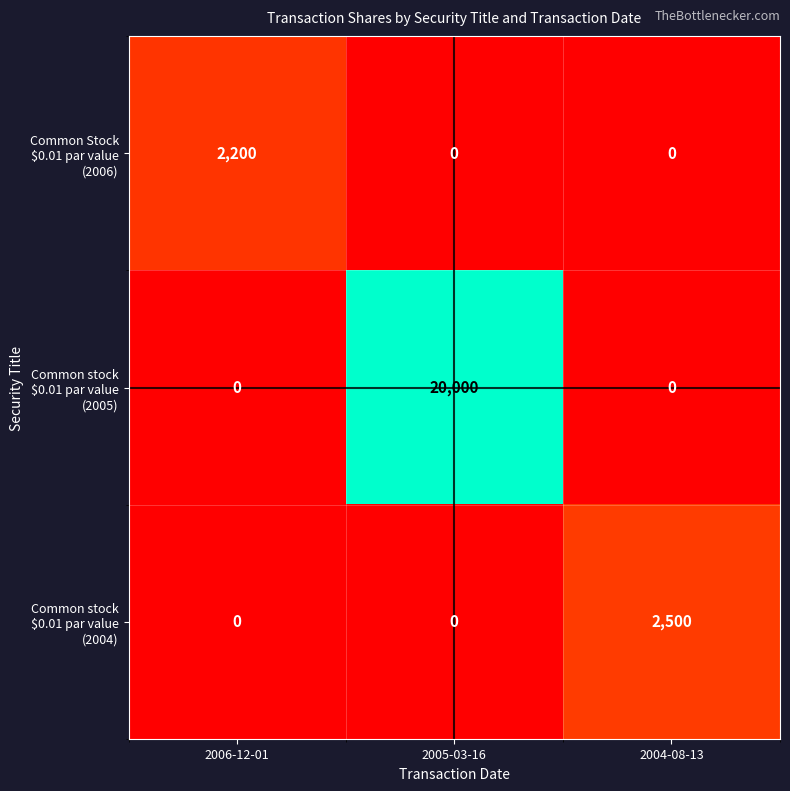

What is the total value across all series at 2004-08-13?

2500